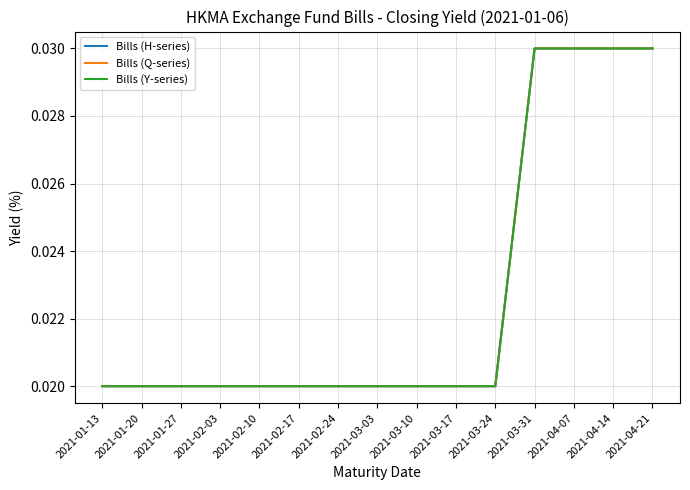

The Bills (Y-series) series shows 0.0 at 2021-01-27. True or false?

False